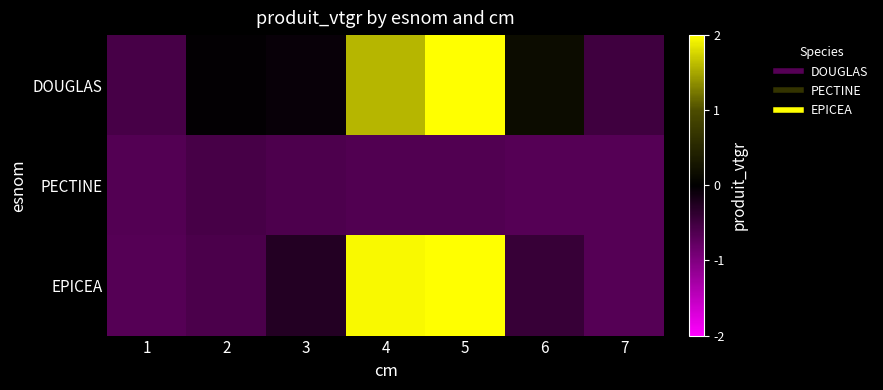

Count the number of categories in the chart.

7